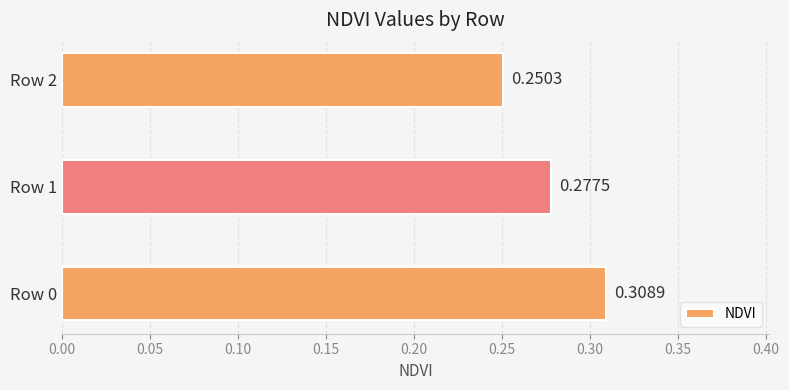

Rank the categories by value from lowest to highest.

Row 2, Row 1, Row 0